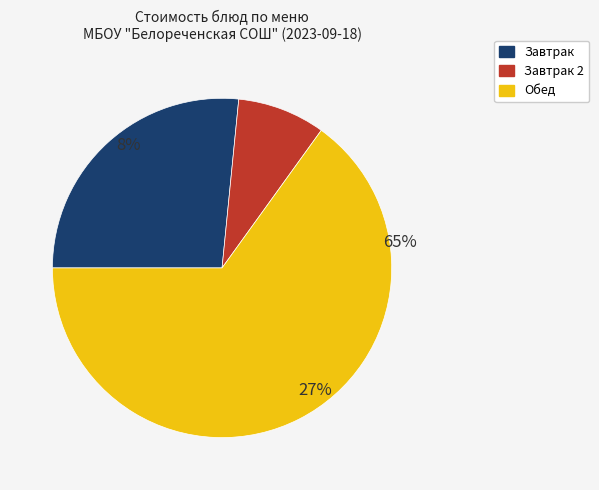

Is банан the majority of the pie?

No